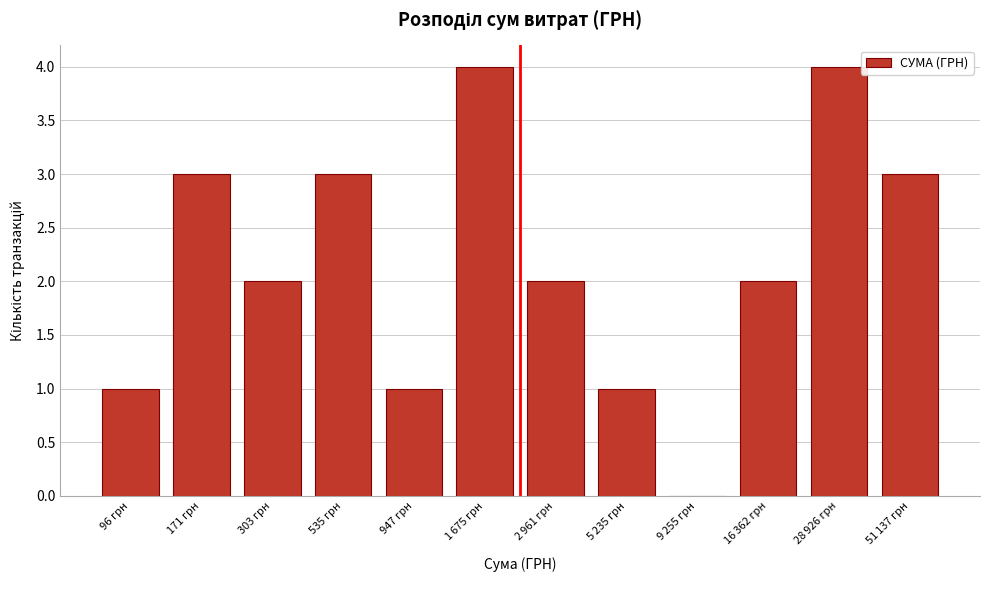

The chart shows a value of 4 at 171 грн. True or false?

False